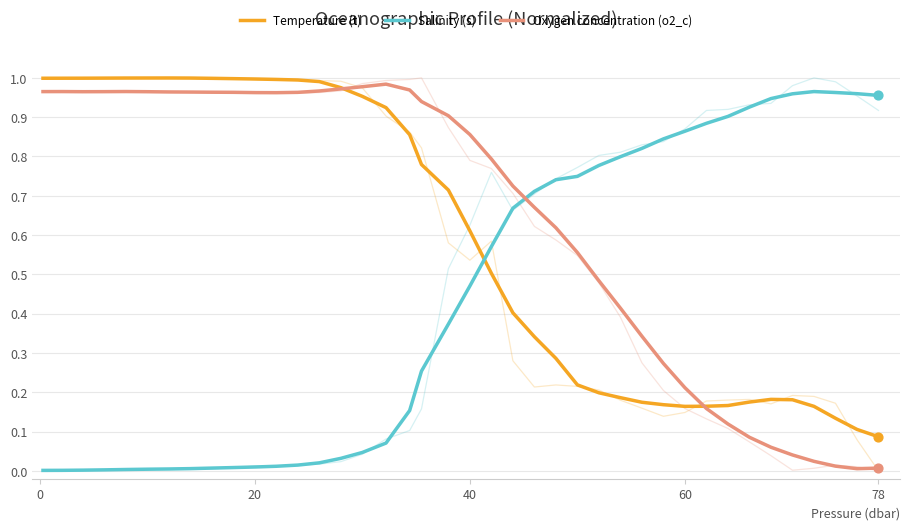

Which series has the largest total across all categories?

Oxygen concentration (o2_c)